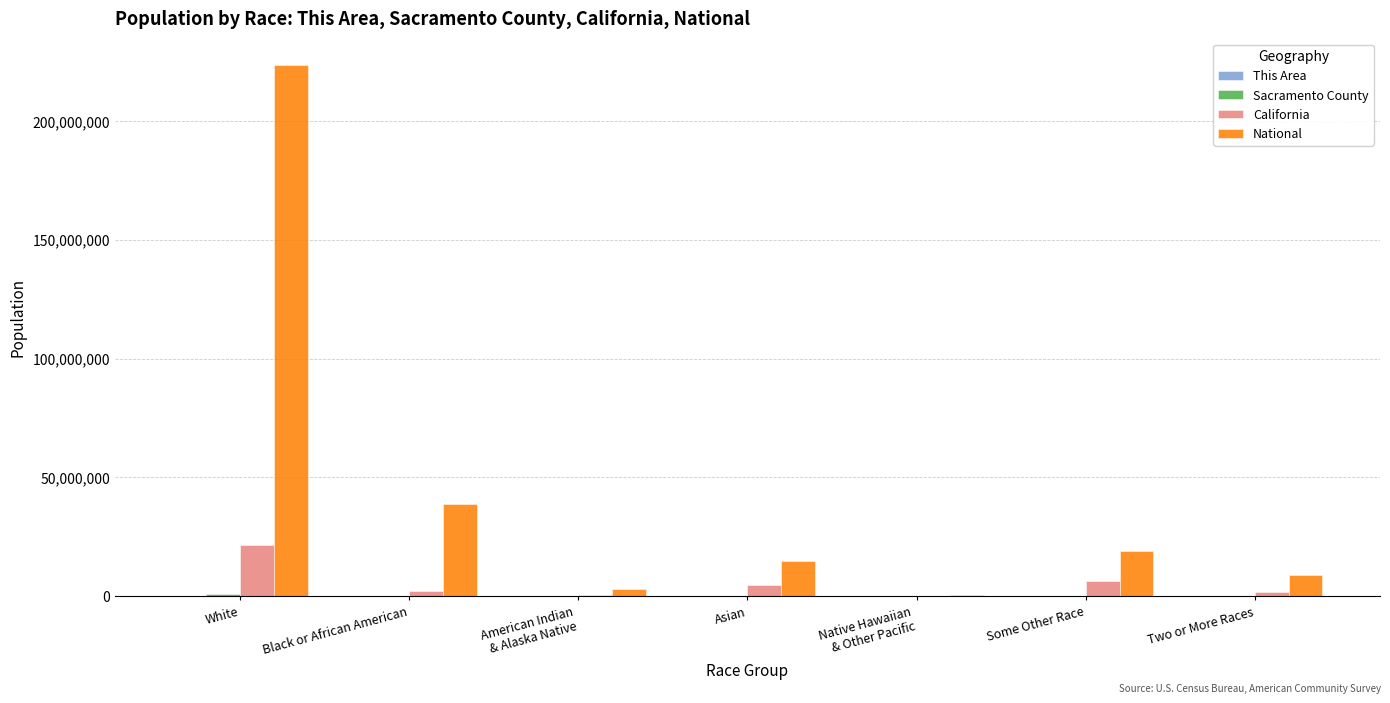

Is it true that National equals 9009073 at Two or More Races?

True